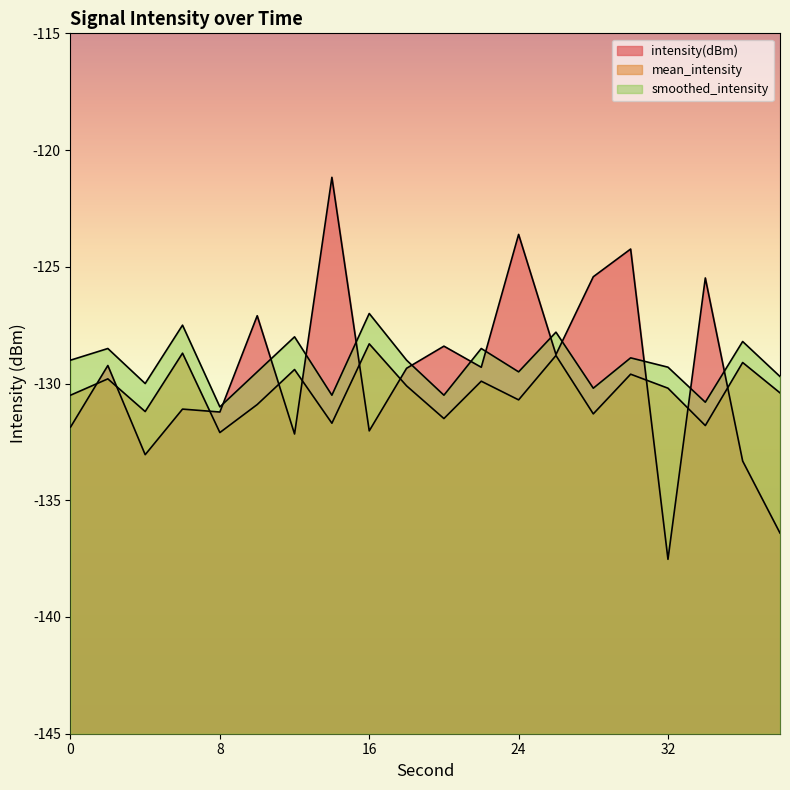

Where does the intensity(dBm) series first go above -129?

10